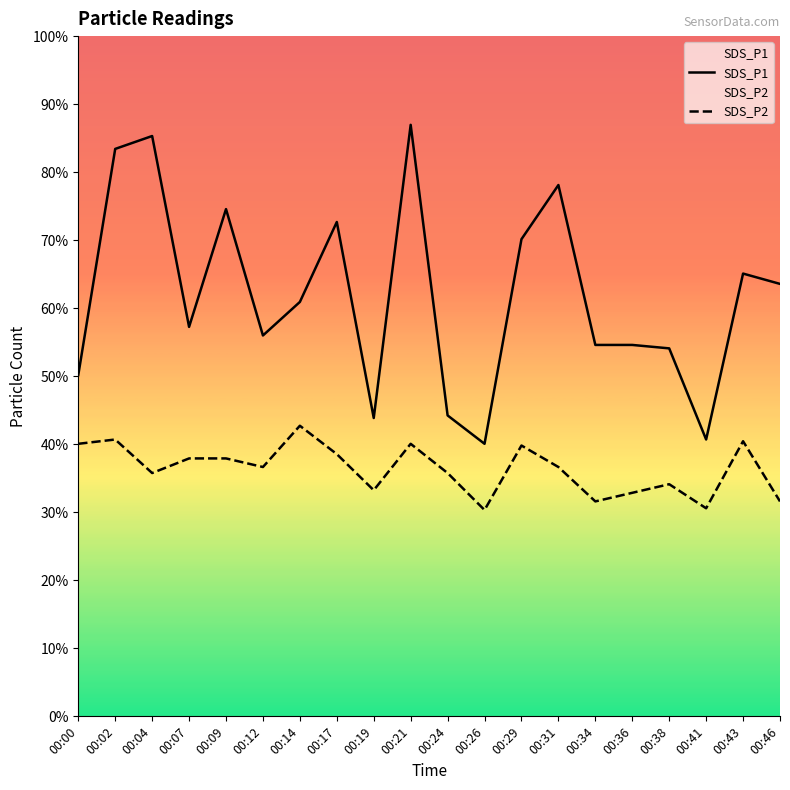

Reading left to right, what are all the values shown in this chart?

SDS_P1: 4.0	6.6	6.8	4.5	5.9	4.4	4.8	5.8	3.5	6.9	3.5	3.2	5.5	6.2	4.3	4.3	4.3	3.2	5.2	5.0
SDS_P2: 3.2	3.2	2.8	3.0	3.0	2.9	3.4	3.0	2.6	3.2	2.8	2.4	3.1	2.9	2.5	2.6	2.7	2.4	3.2	2.5